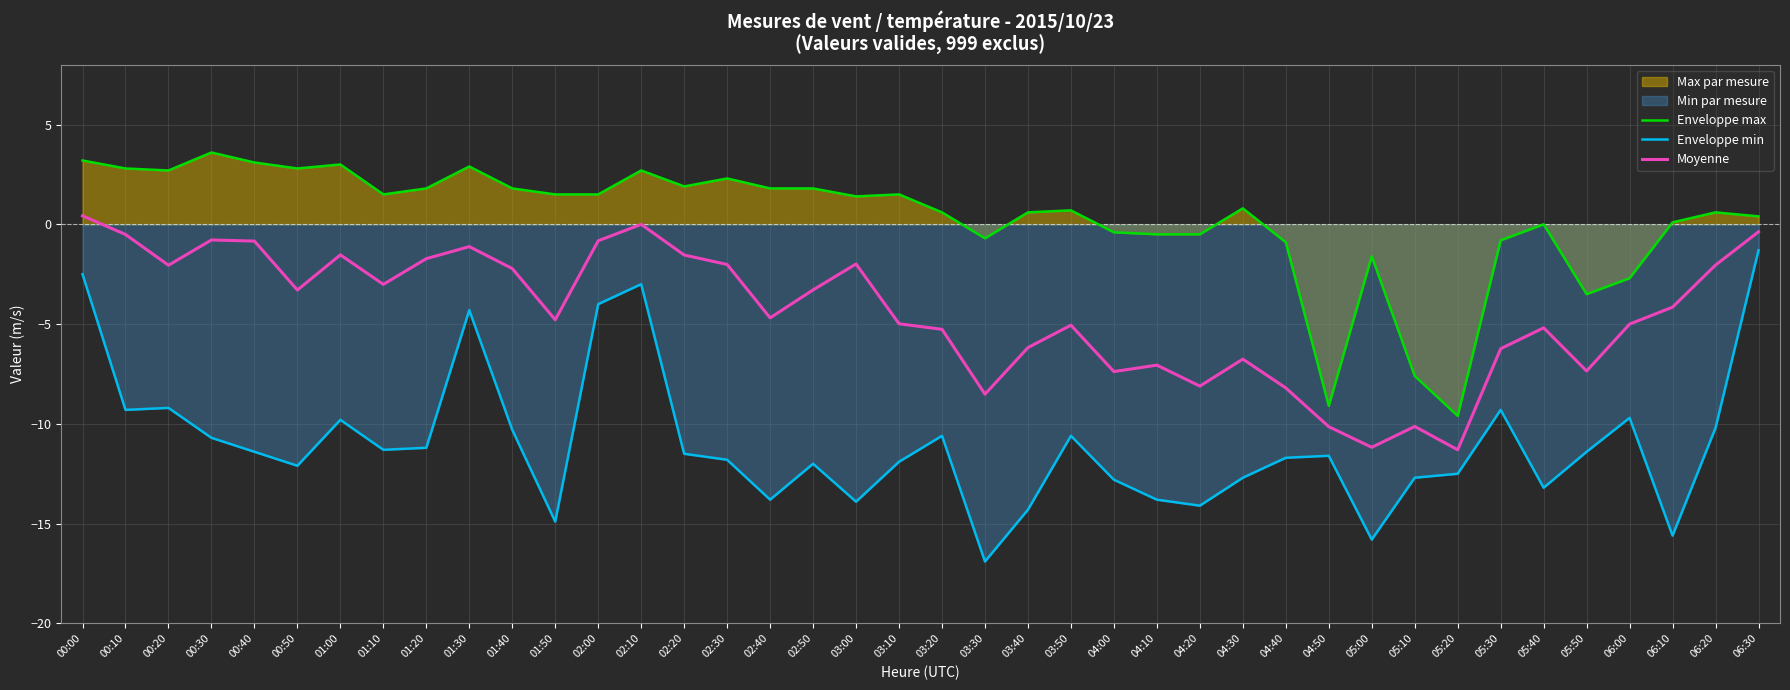

At which label does Enveloppe max first exceed 1?

00:00